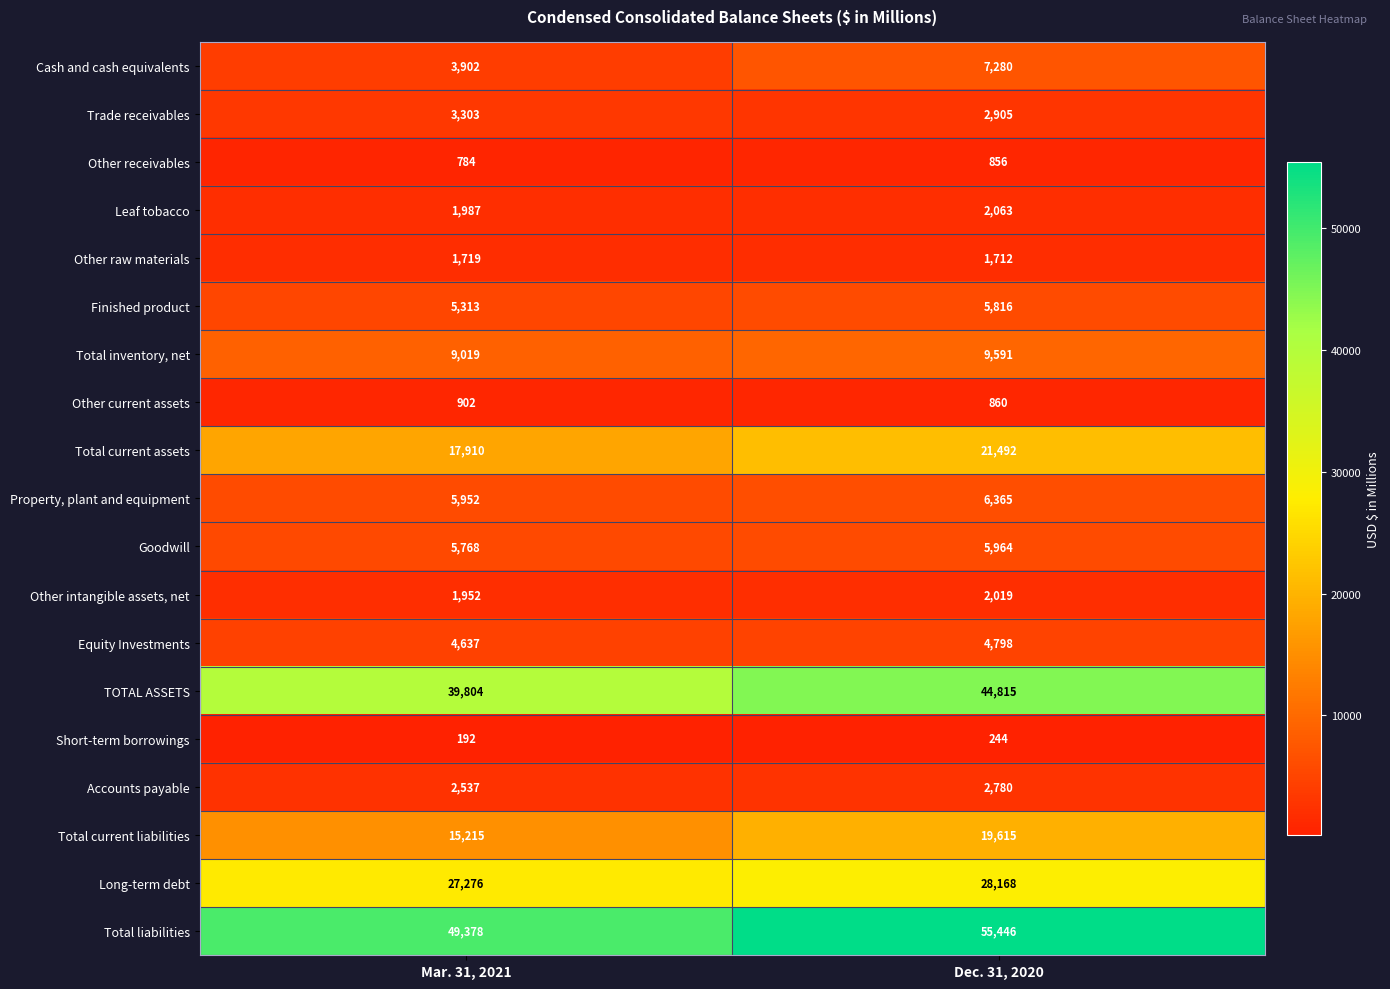

What is the difference between the maximum and minimum values in the Finished product series?

503